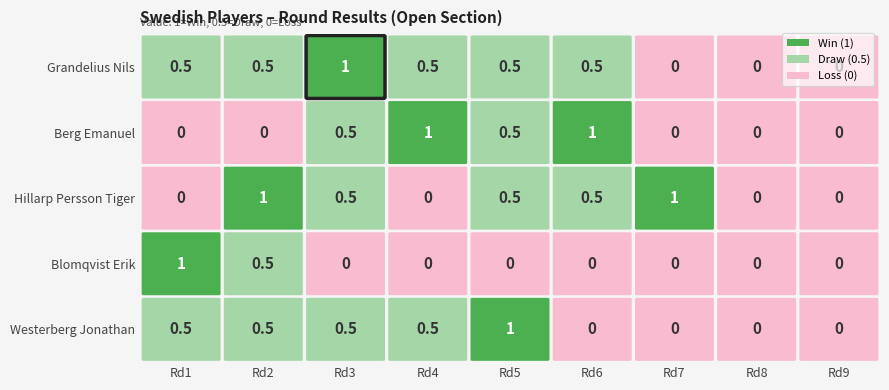

Is it true that Westerberg Jonathan equals 0.5 at 2?

True